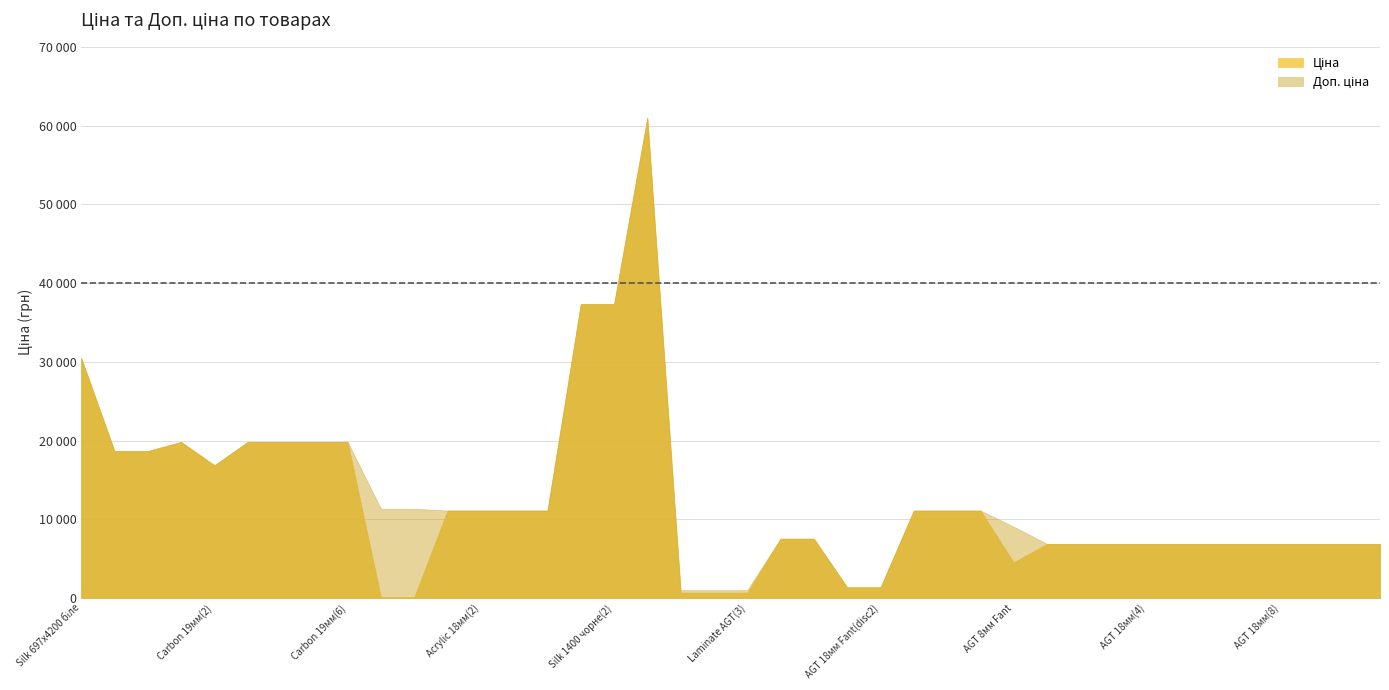

True or false: Ціна and Доп. ціна intersect in this chart.

False